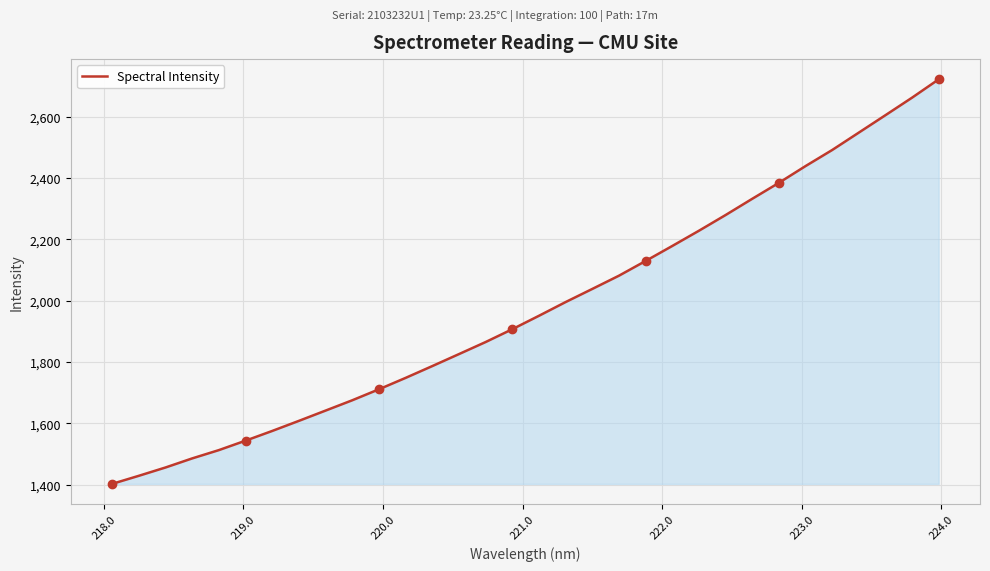

What is the difference between the maximum and minimum values?

1319.7